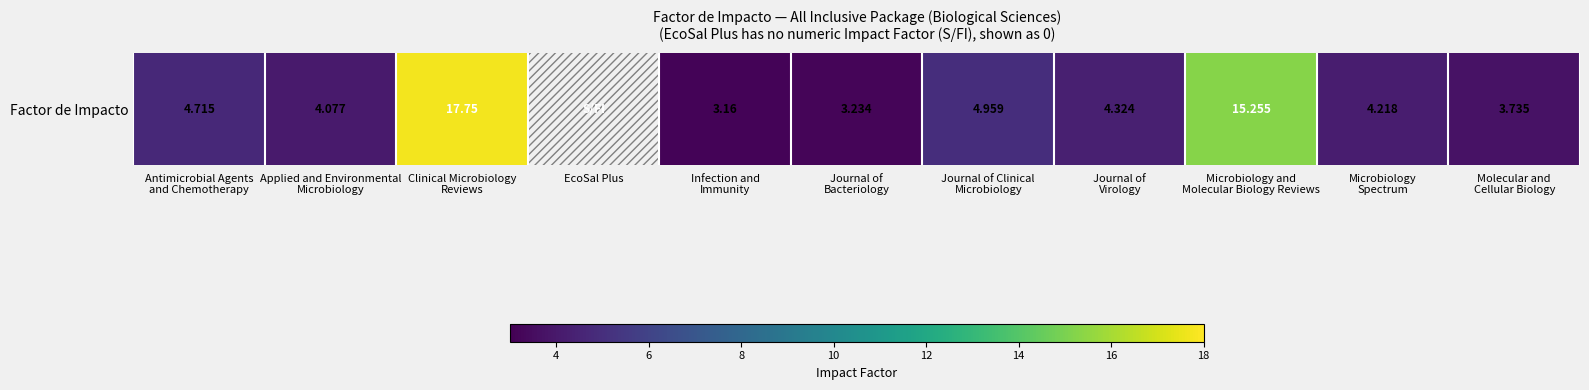

What is the difference between the maximum and second lowest values?

14.6